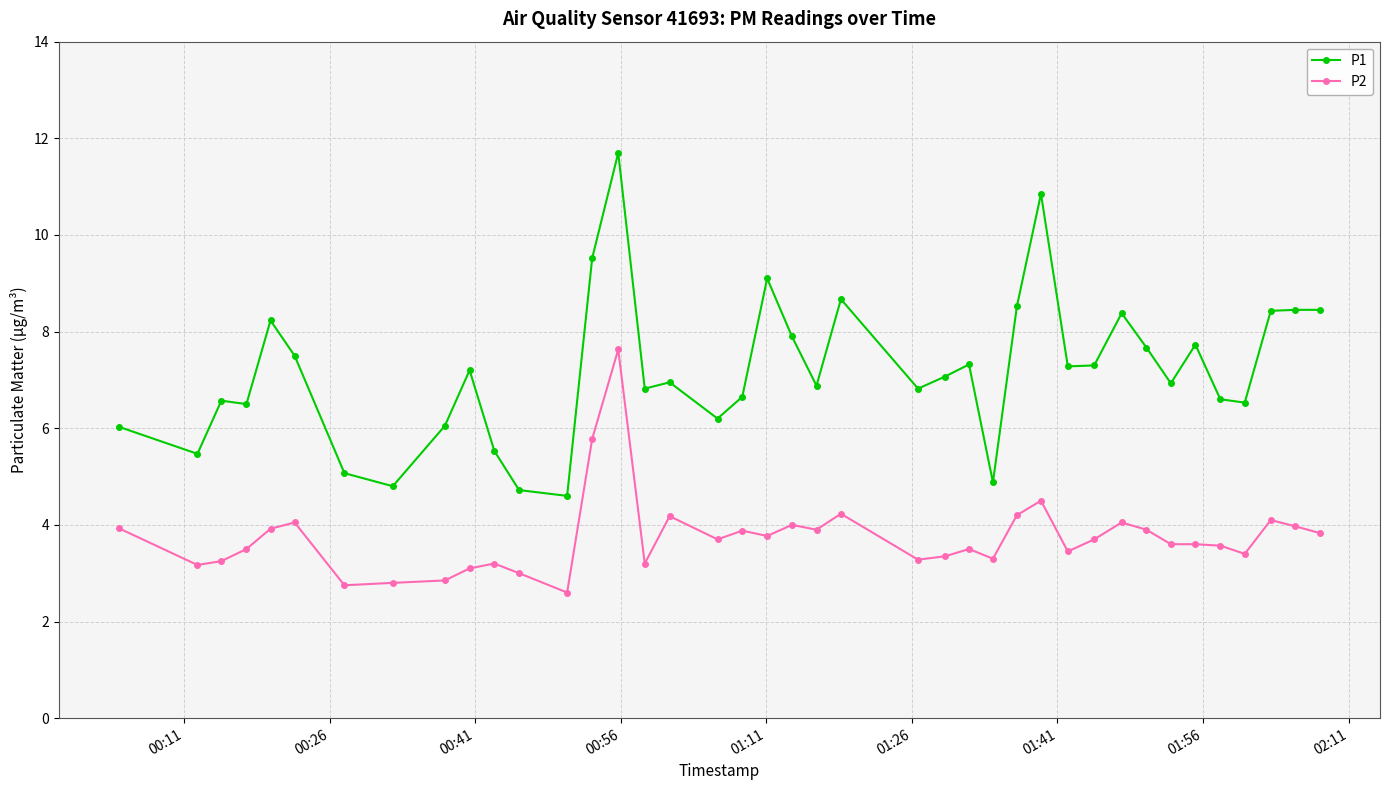

True or false: P1 and P2 intersect in this chart.

False